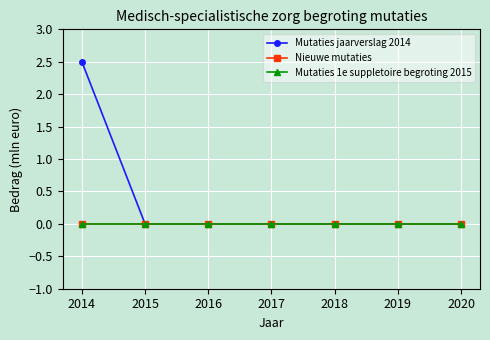

True or false: Mutaties jaarverslag 2014 and Nieuwe mutaties cross at least once.

False